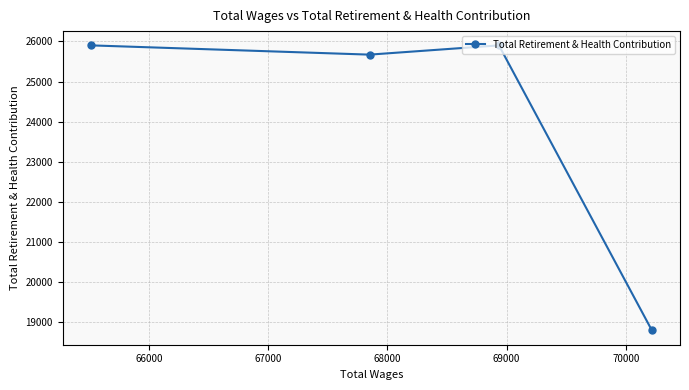

Reading left to right, extract all data points from this chart.

25901	25670	25901	18793